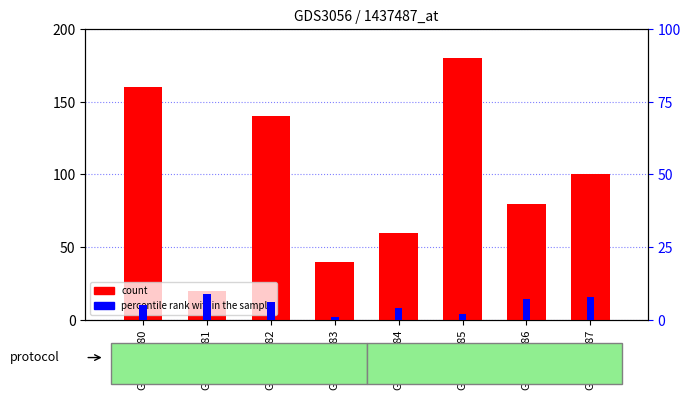

What is the maximum value shown in the chart?

180